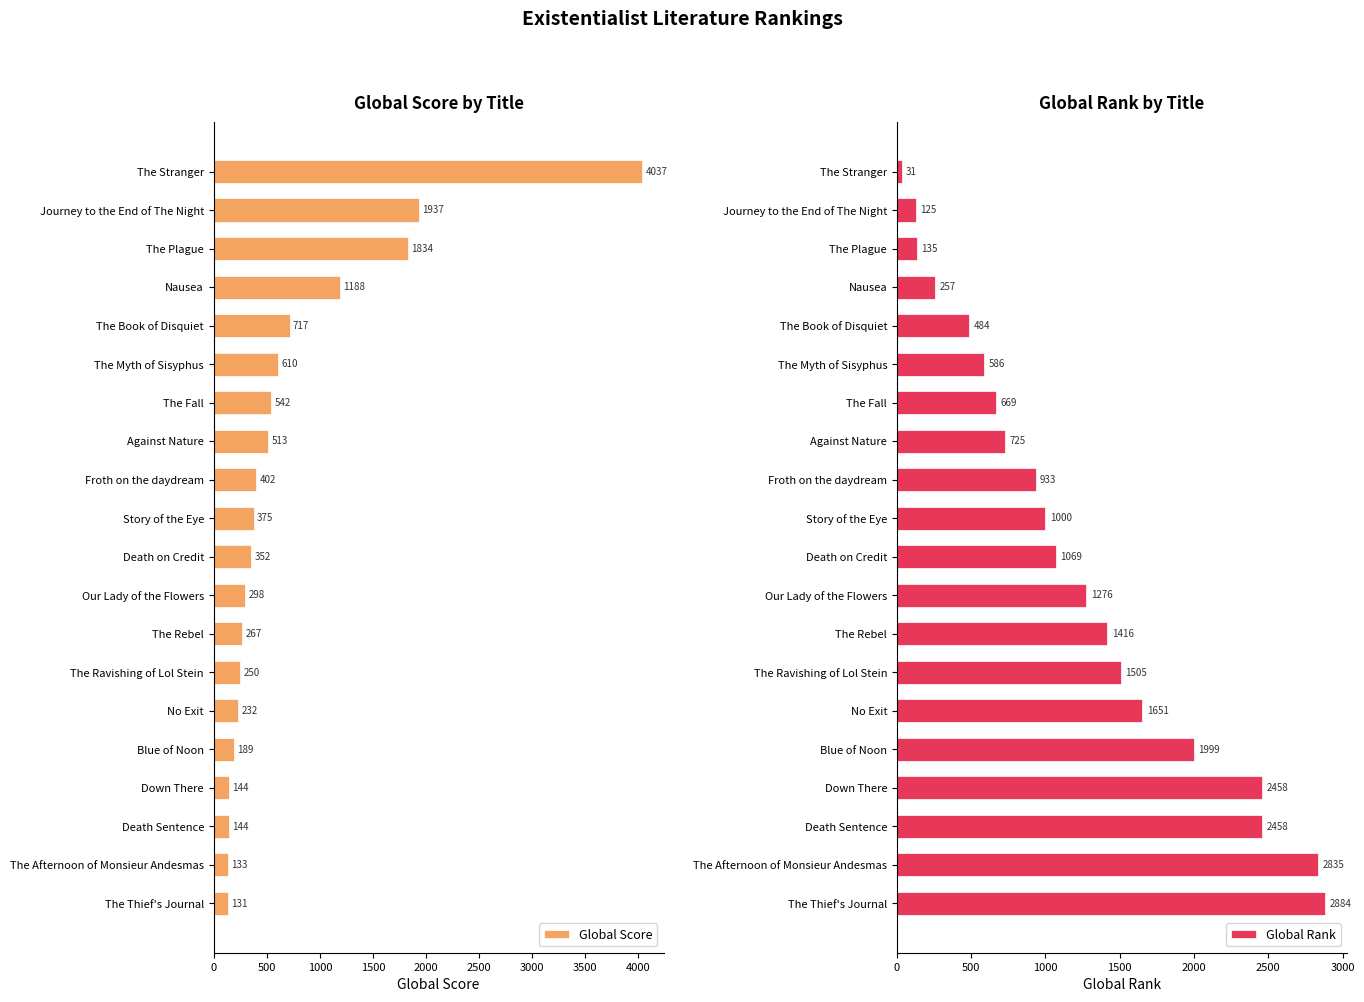

Rank the series by their maximum value, from lowest to highest.

Global Rank, Global Score